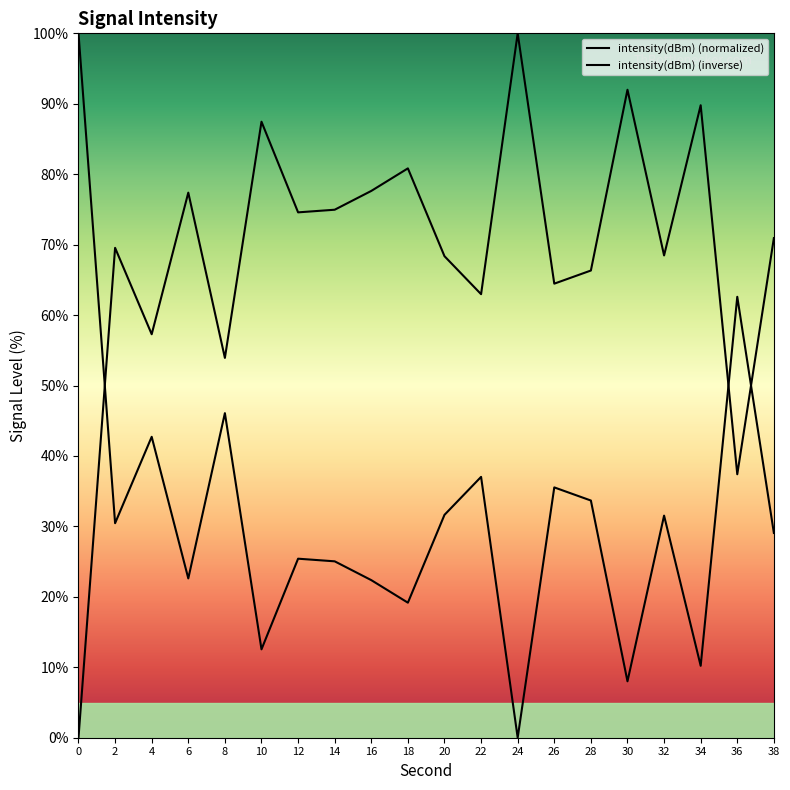

What is the value of the intensity(dBm) (inverse) point at the 18th from the left?

89.8